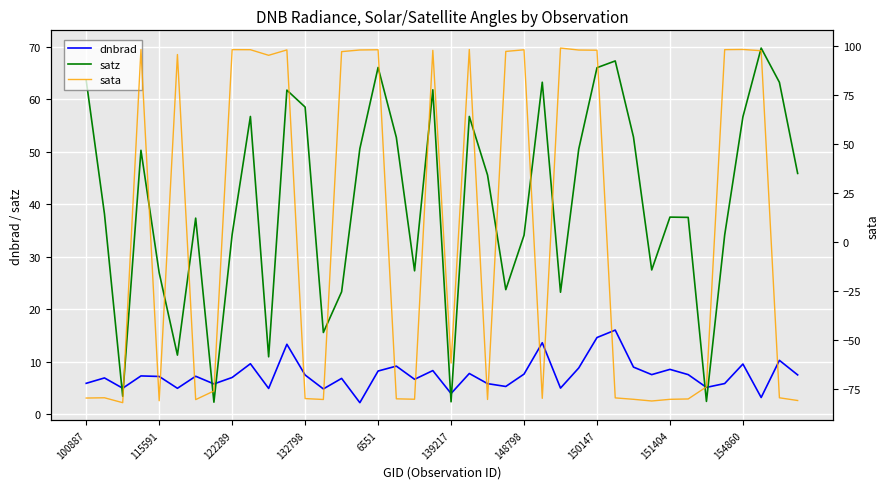

How many intersections are there between satz and dnbrad?

8